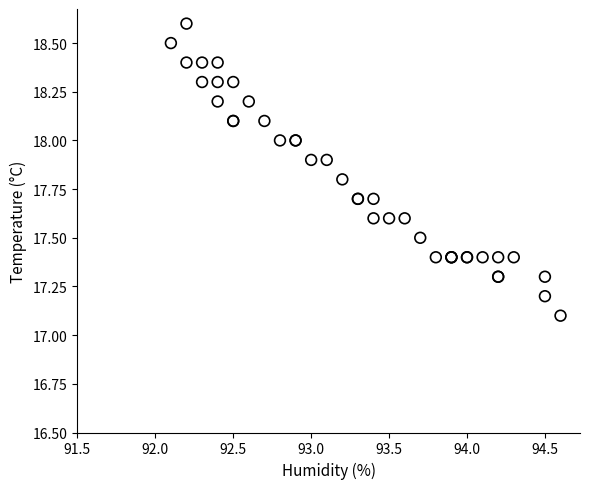

What Y value in the scatter plot is closest to 17?

17.1